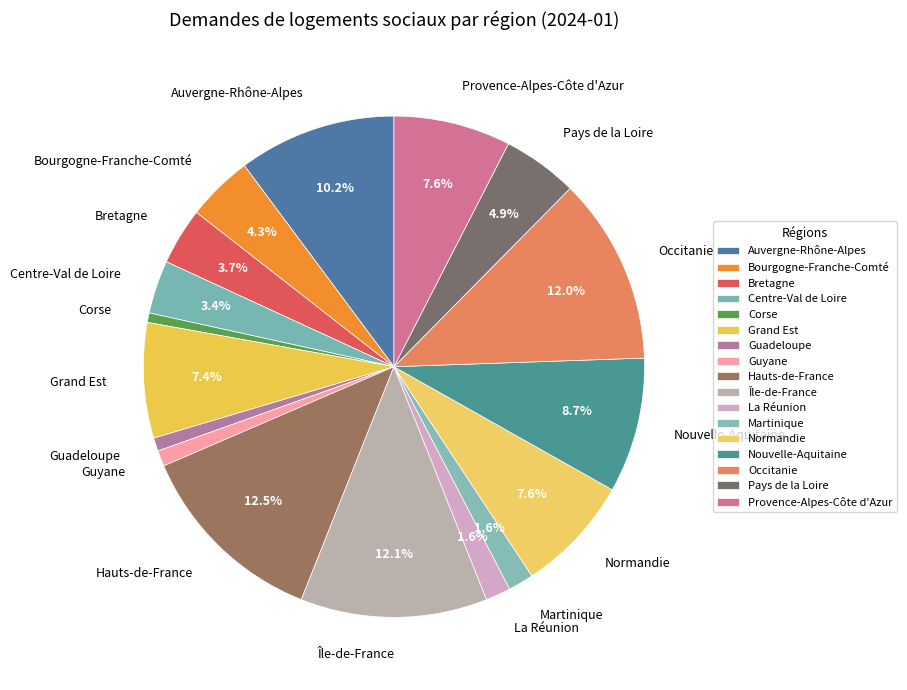

Approximately how many times larger is the value at Martinique compared to Pays de la Loire?

0.3